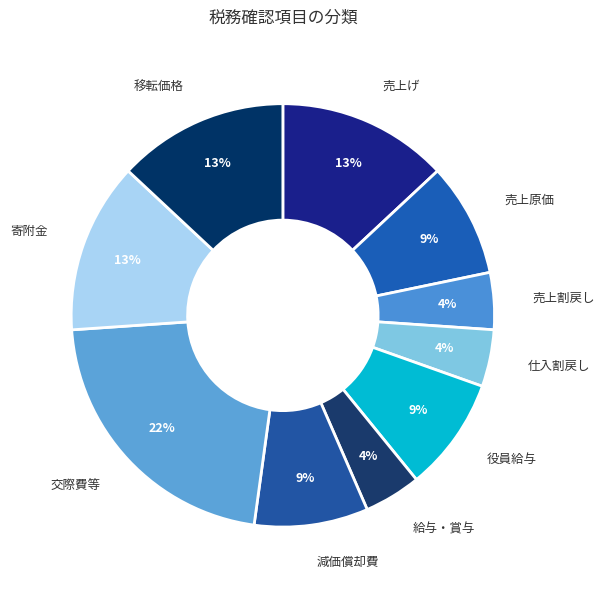

To the nearest percent, what is the average slice percentage?

10%